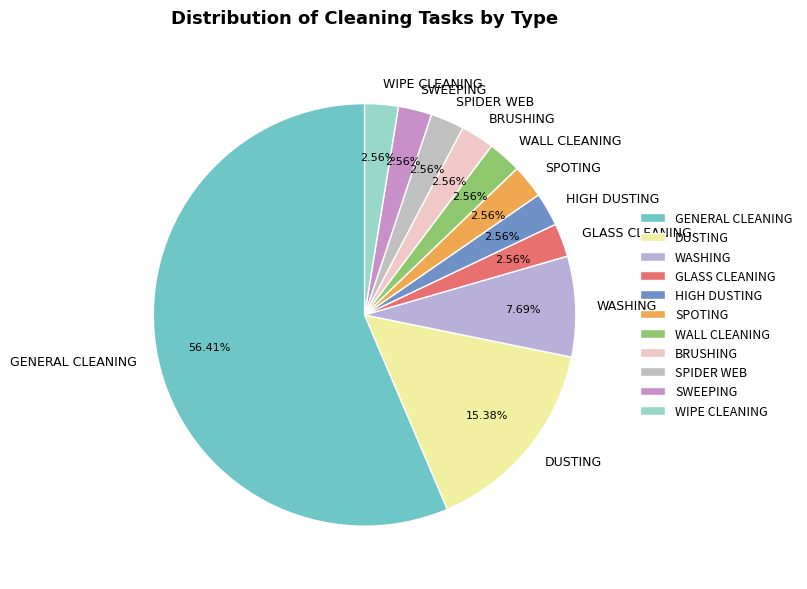

To the nearest percent, what percentage of the pie is SPOTING?

3%